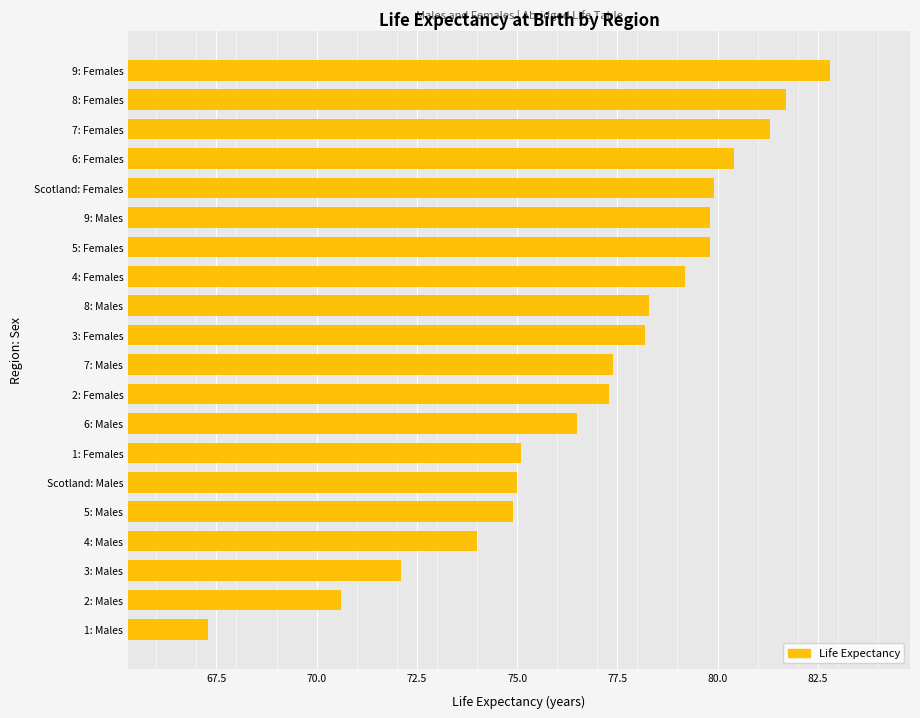

True or false: the data shows 80.4 at 6: Females.

True